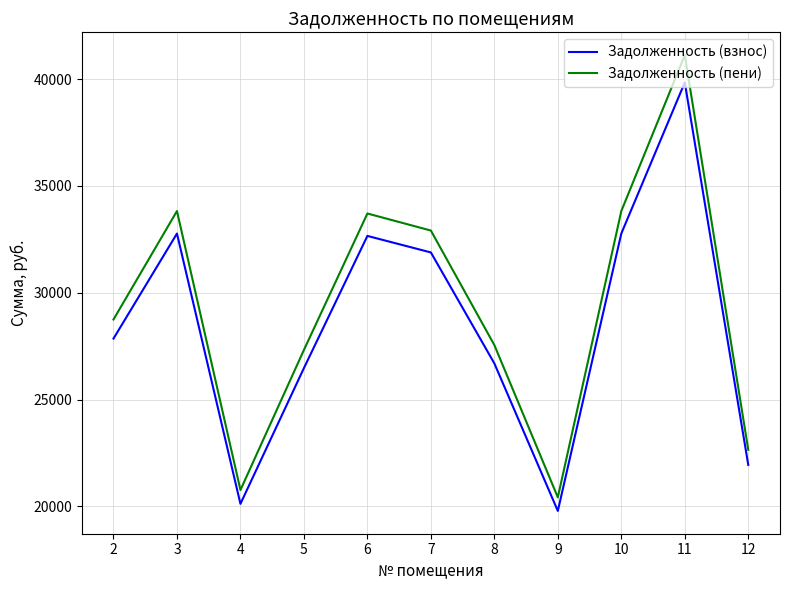

Which series has the widest spread of values?

Задолженность (пени)